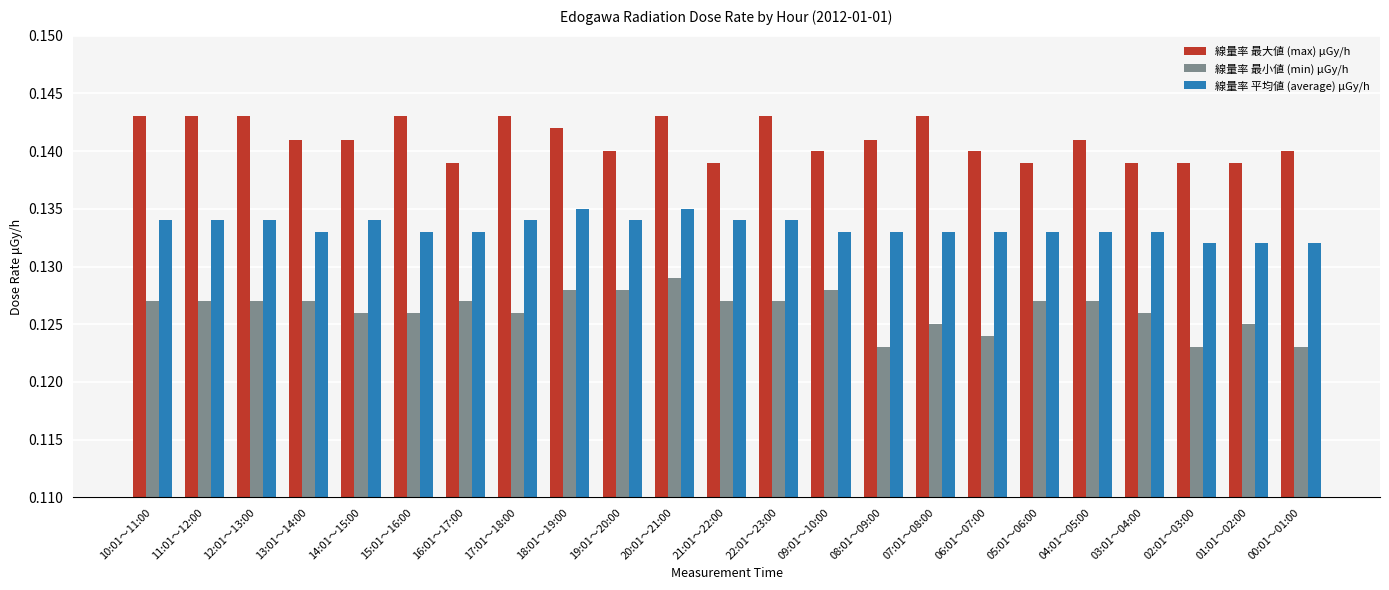

What position from the right is 02:01～03:00?

3